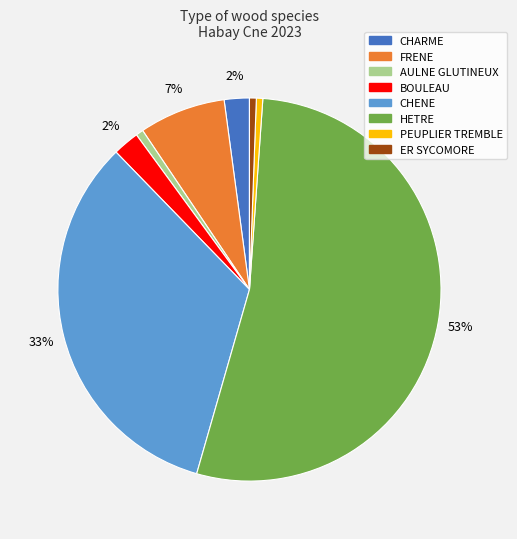

Count the number of slices in the pie.

8